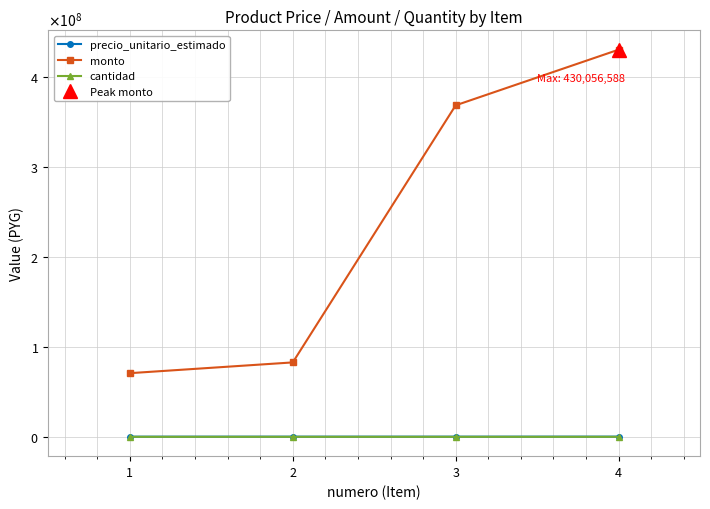

Which series has the widest spread of values?

monto